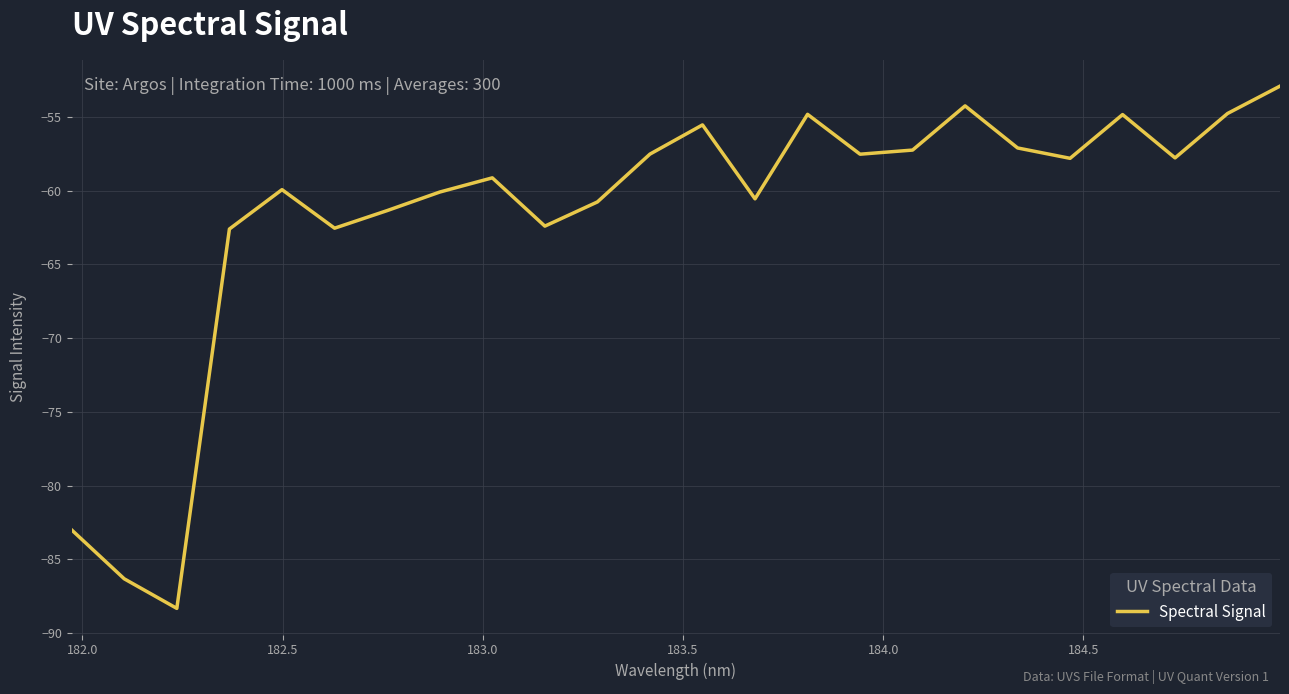

What is the smallest value displayed?

-88.3